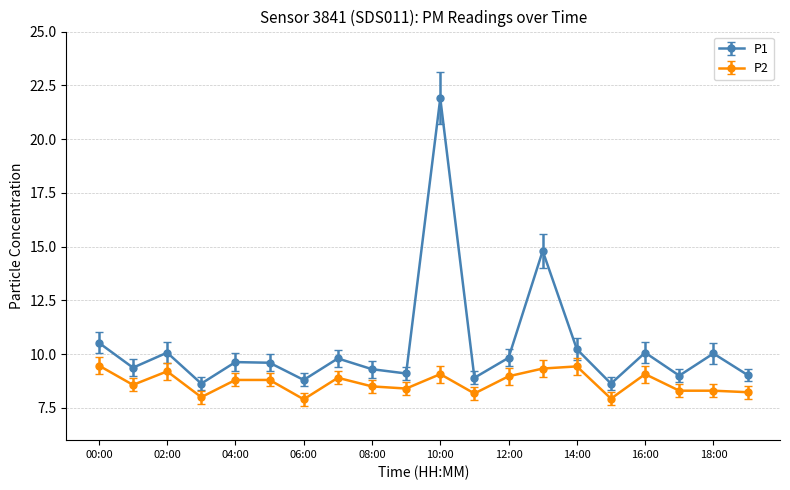

What is the difference between the second highest and minimum values in the P2 series?

1.5